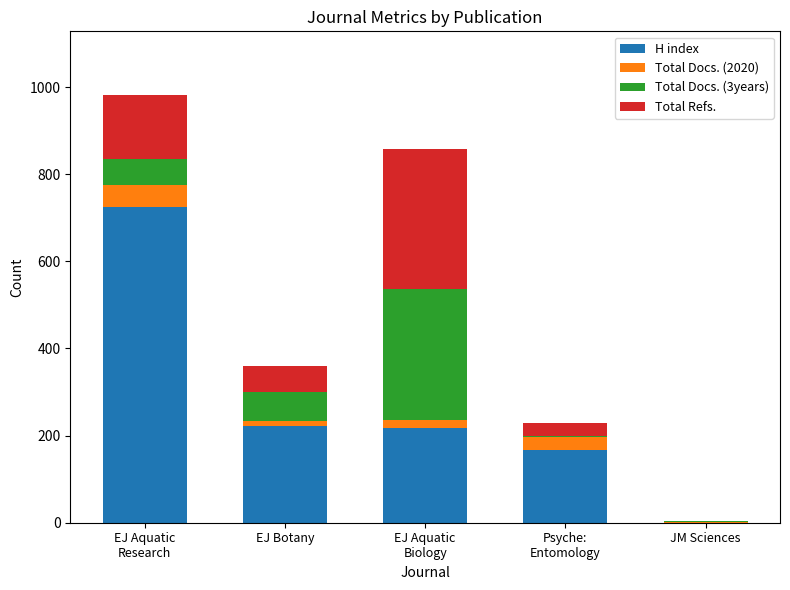

What is the sum of all H index values?

1332